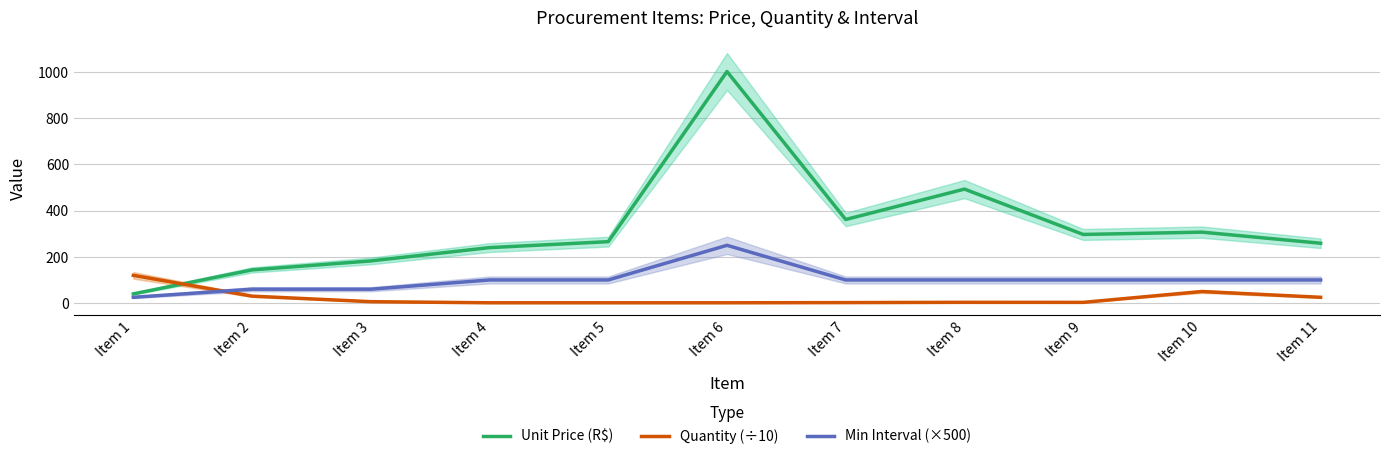

Between Item 2 and Item 1, which is larger?

Item 2